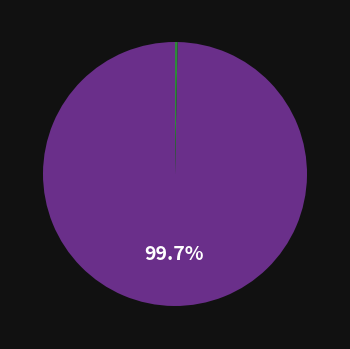

Is there a majority slice in this chart?

Yes